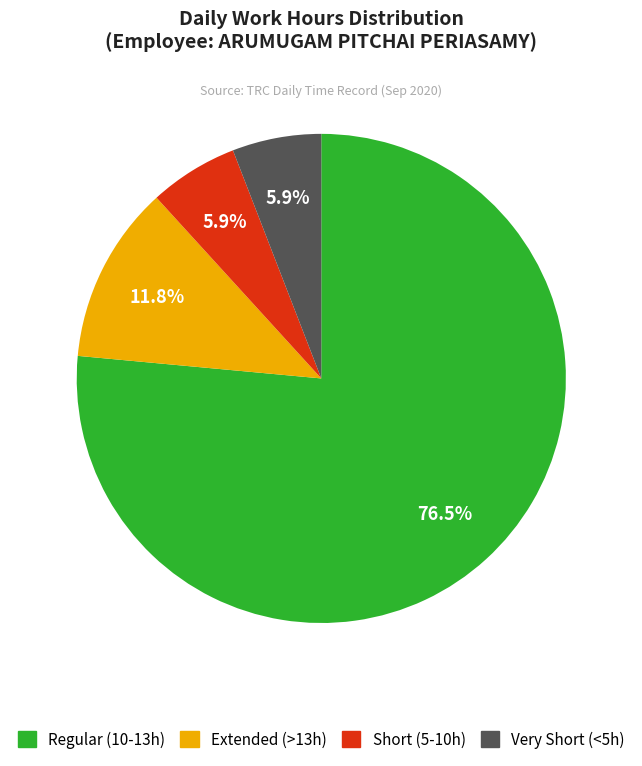

Is there any slice that represents more than half of the pie?

Yes